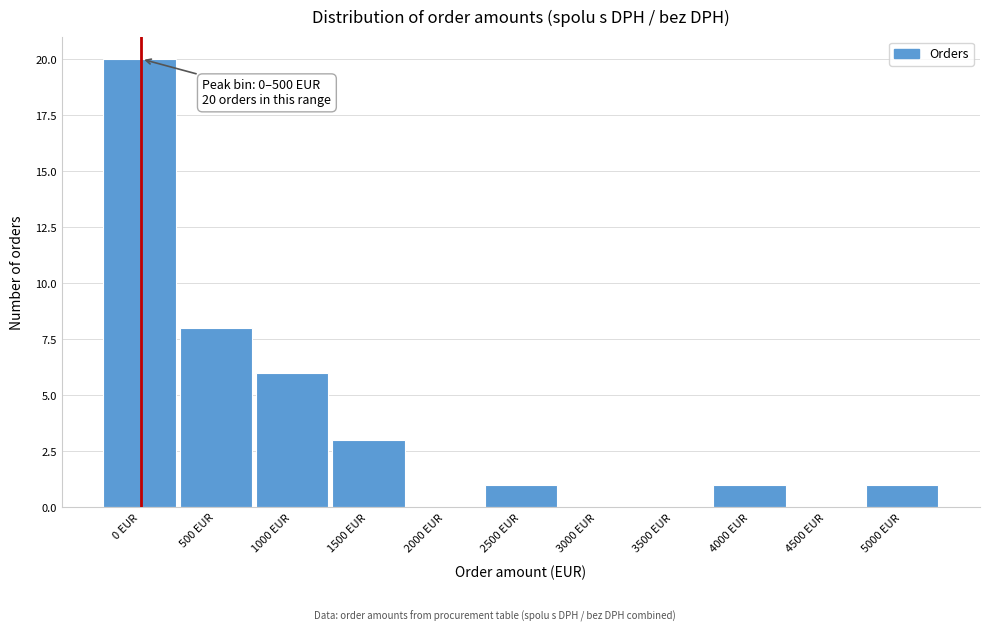

Reading right to left, what are all the values shown in this chart?

5000 EUR=1	4500 EUR=0	4000 EUR=1	3500 EUR=0	3000 EUR=0	2500 EUR=1	2000 EUR=0	1500 EUR=3	1000 EUR=6	500 EUR=8	0 EUR=20